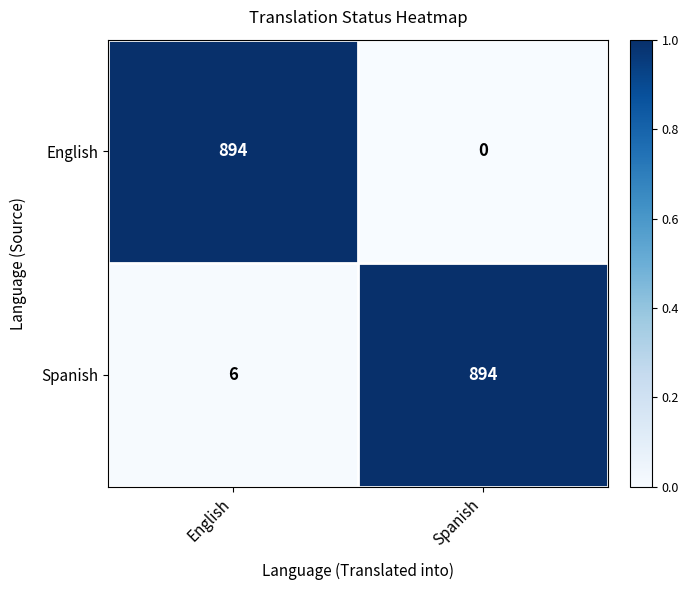

At which category is the sum across all series the highest?

English